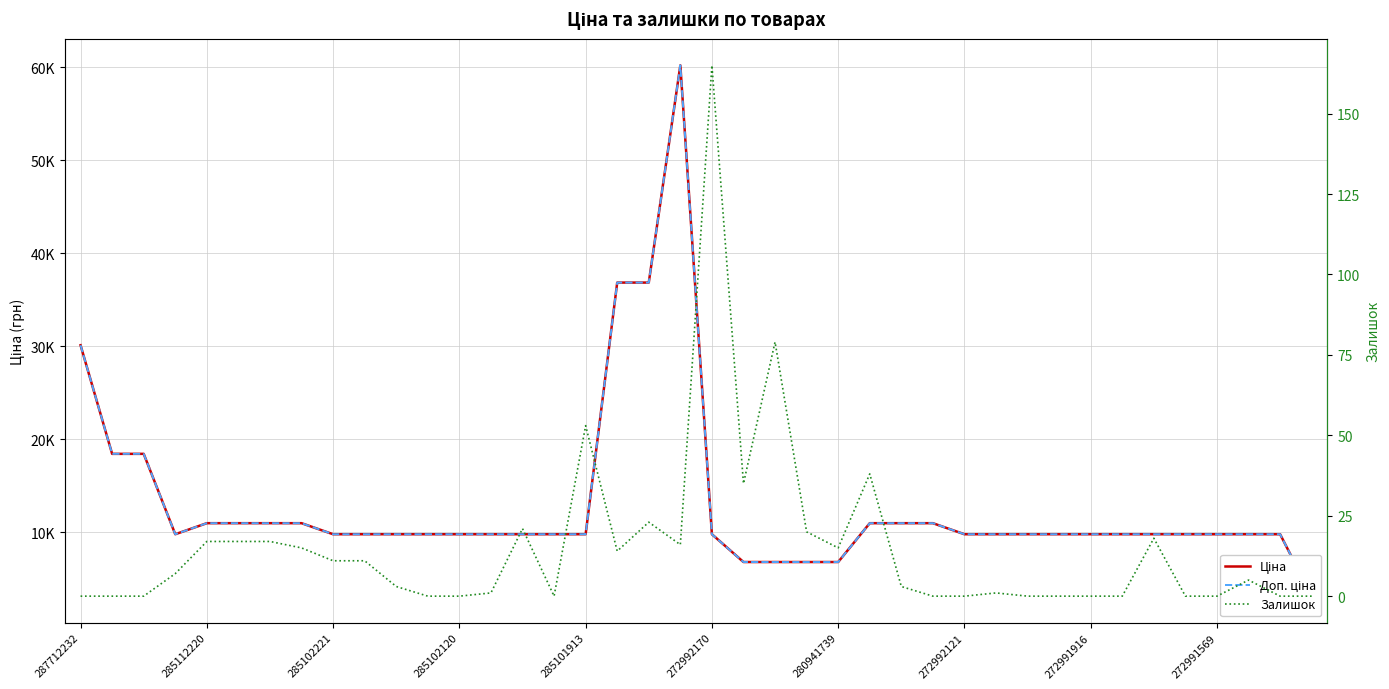

Rank the series by their maximum value, from lowest to highest.

Залишок, Ціна, Доп. ціна